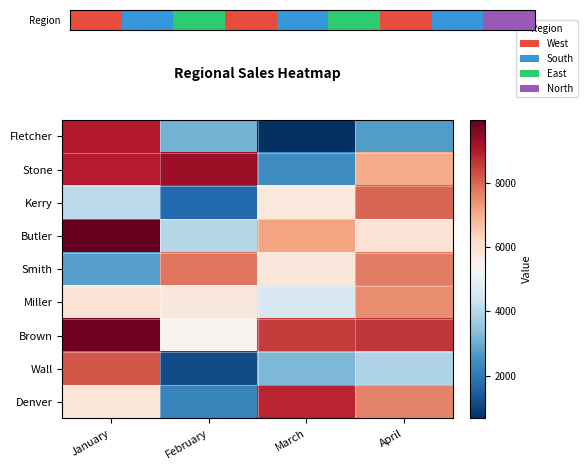

At how many categories does at least one series exceed 1010?

4